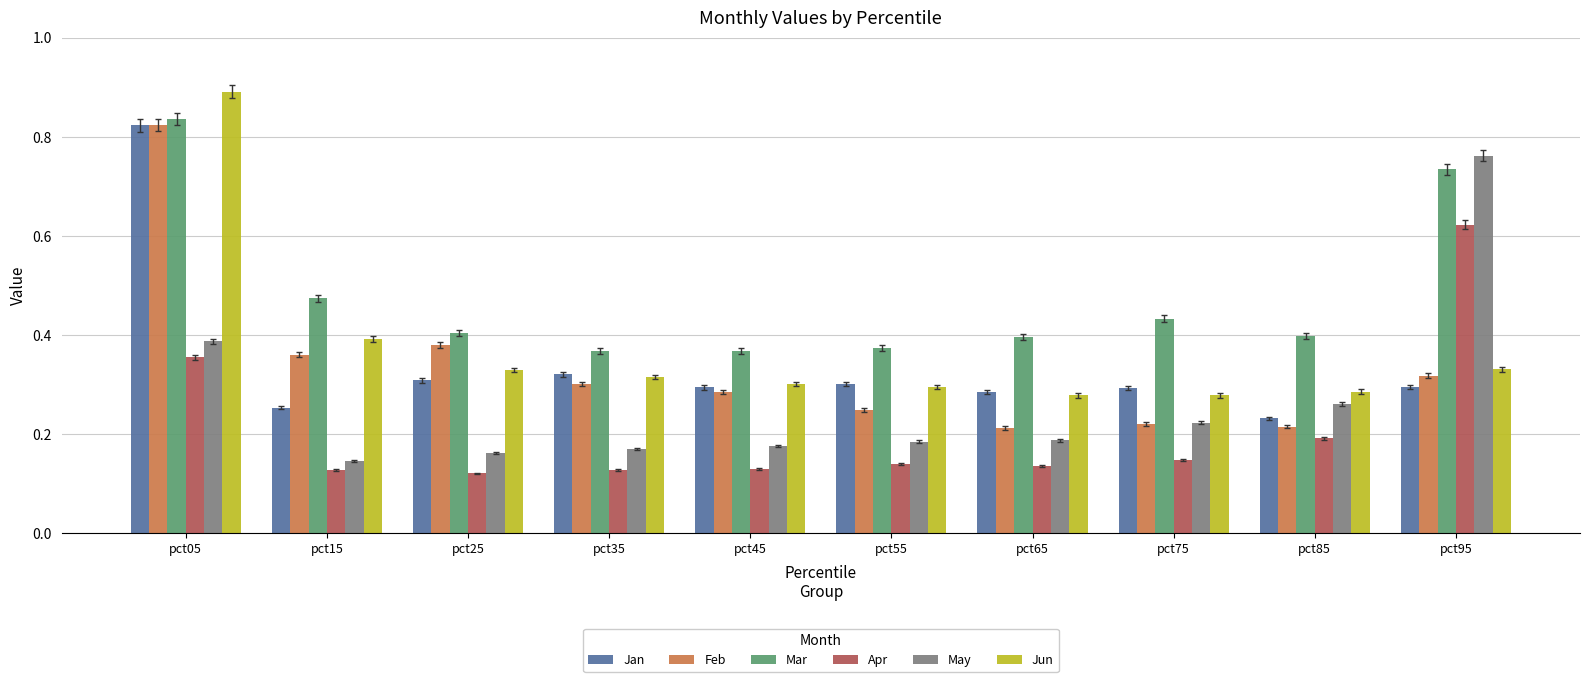

Does the chart contain stacked bars?

No